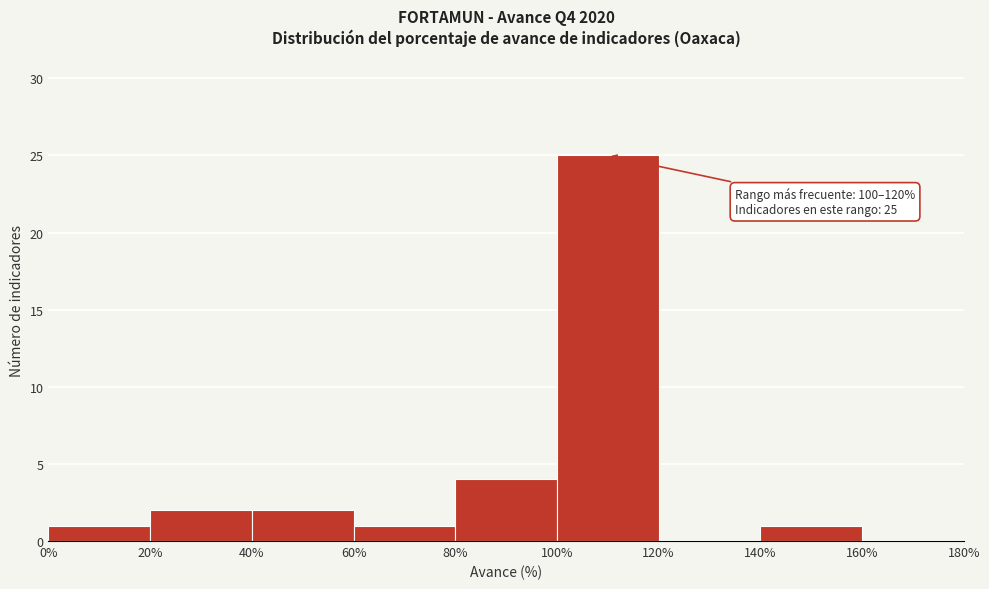

Over which range of the x-axis is the bar tallest?

100% to 120%